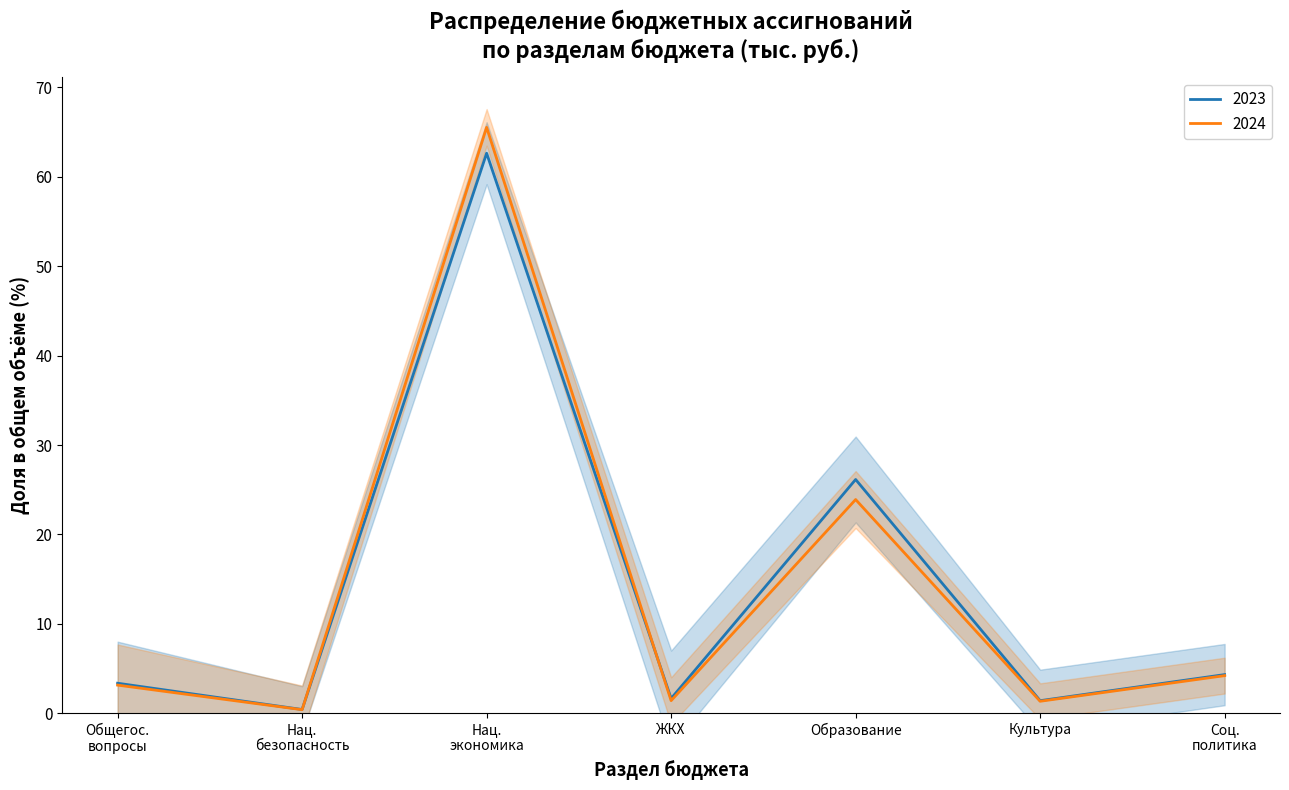

Where do 2024 and 2023 first cross each other?

НАЦИОНАЛЬНАЯ БЕЗОПАСНОСТЬ and НАЦИОНАЛЬНАЯ ЭКОНОМИКА